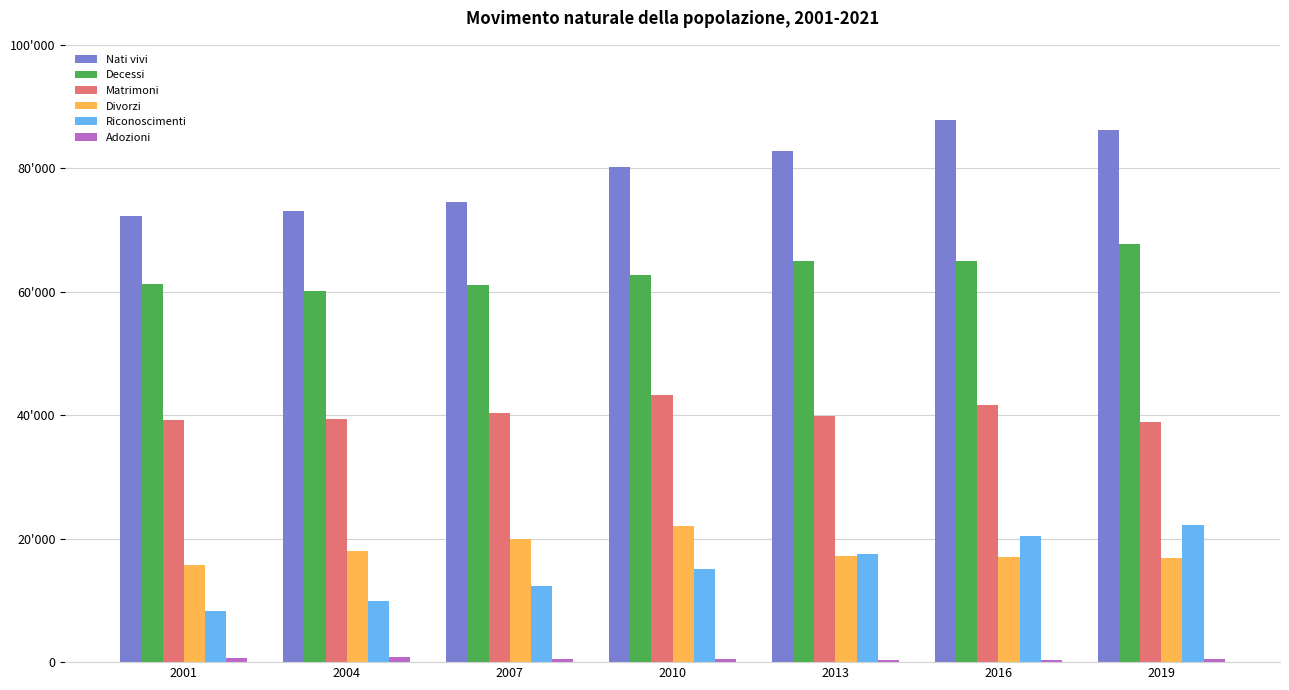

Does the chart contain stacked bars?

No